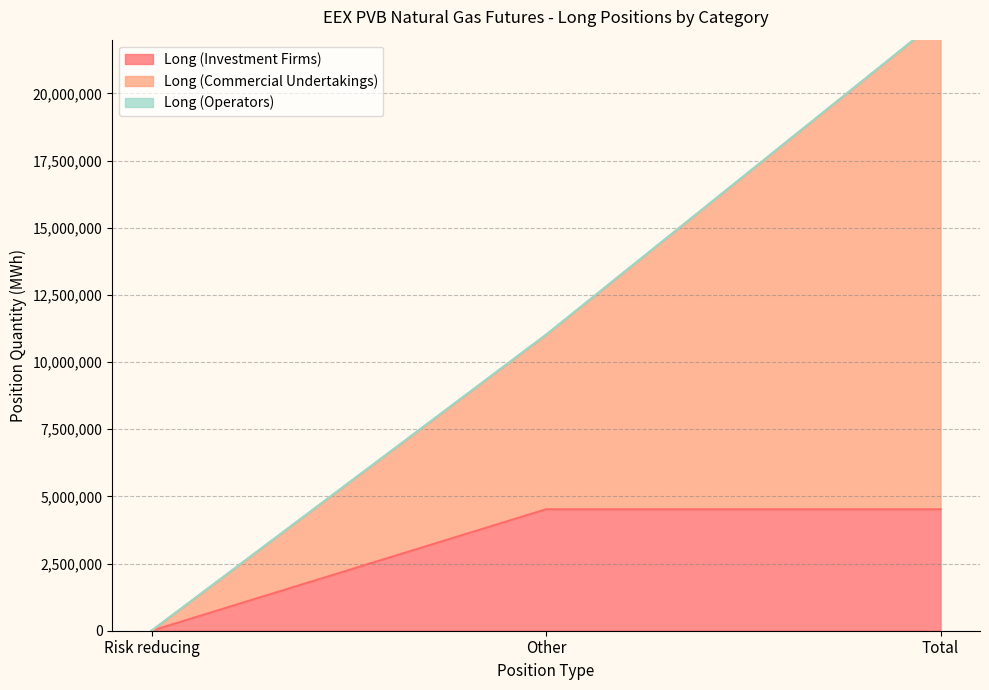

What position from the left is Risk reducing?

1